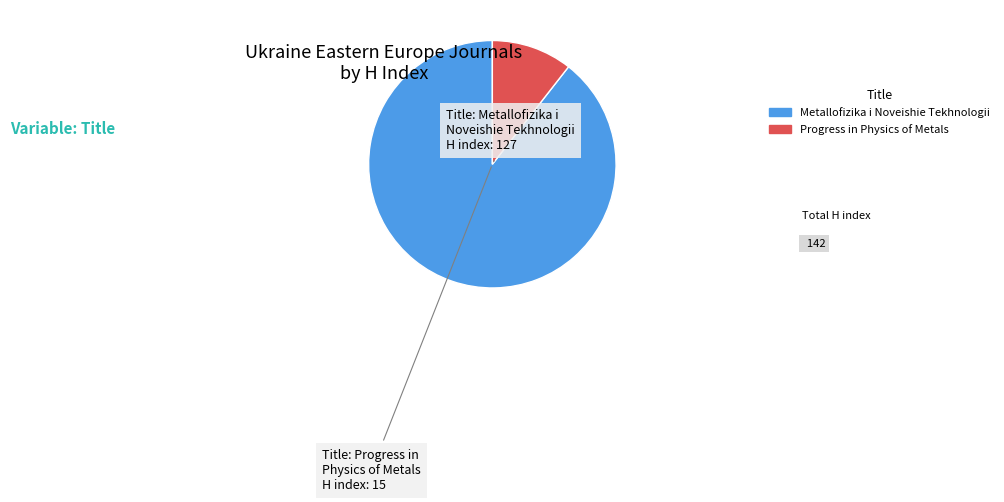

Rank the categories by value from highest to lowest.

Metallofizika i Noveishie Tekhnologii, Progress in Physics of Metals